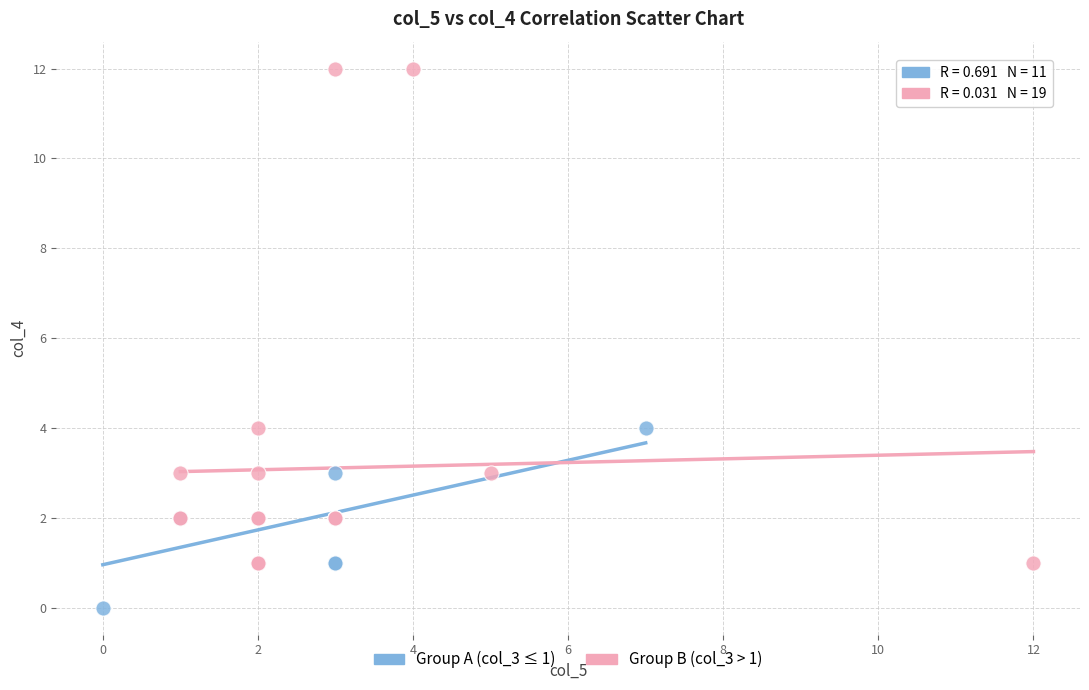

Which series has the largest Y range (max minus min)?

Group B (col_3 > 1)